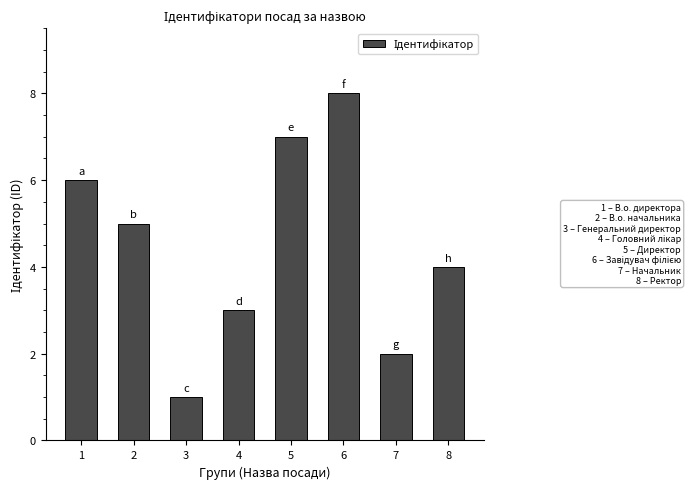

Reading left to right, extract all data points from this chart.

1=6	2=5	3=1	4=3	5=7	6=8	7=2	8=4